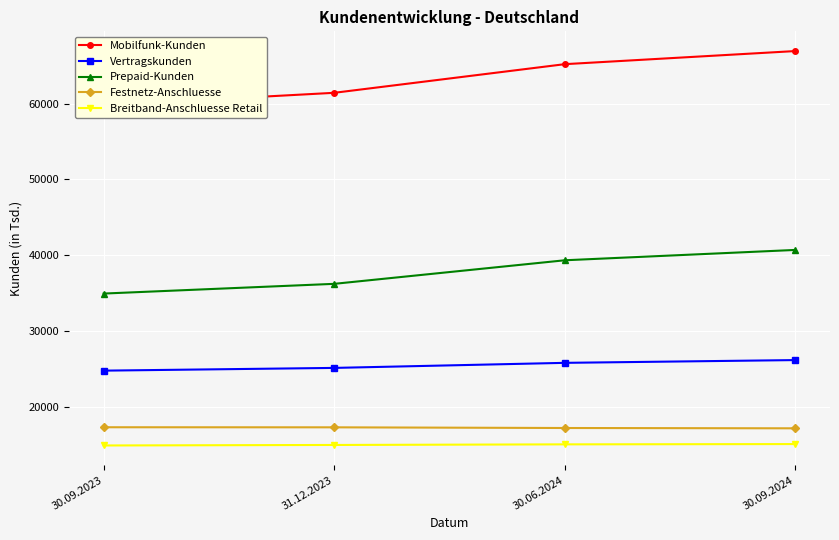

True or false: Mobilfunk-Kunden has more than 0 points higher than both neighbors.

False